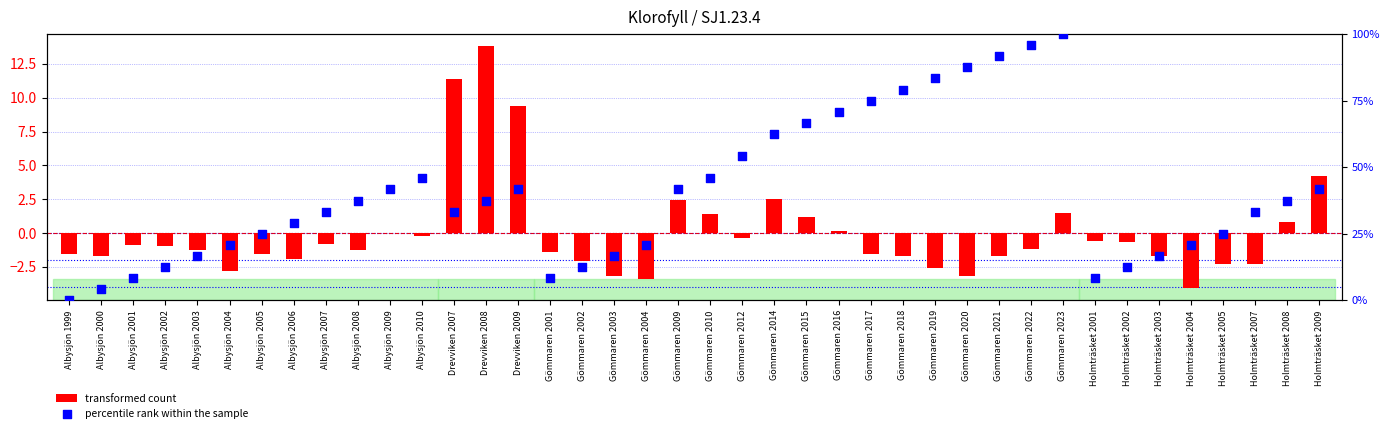

Is the value of percentile rank within the sample at Holmträsket 2005 greater than the value of transformed count at Albysjön 2004?

Yes